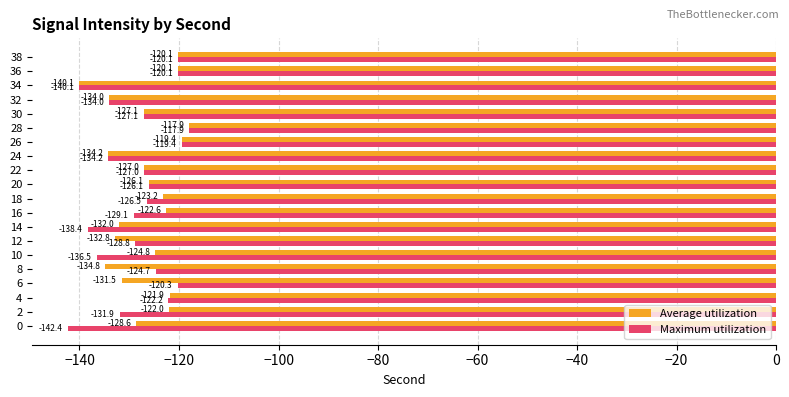

Which series has the widest spread of values?

Maximum utilization